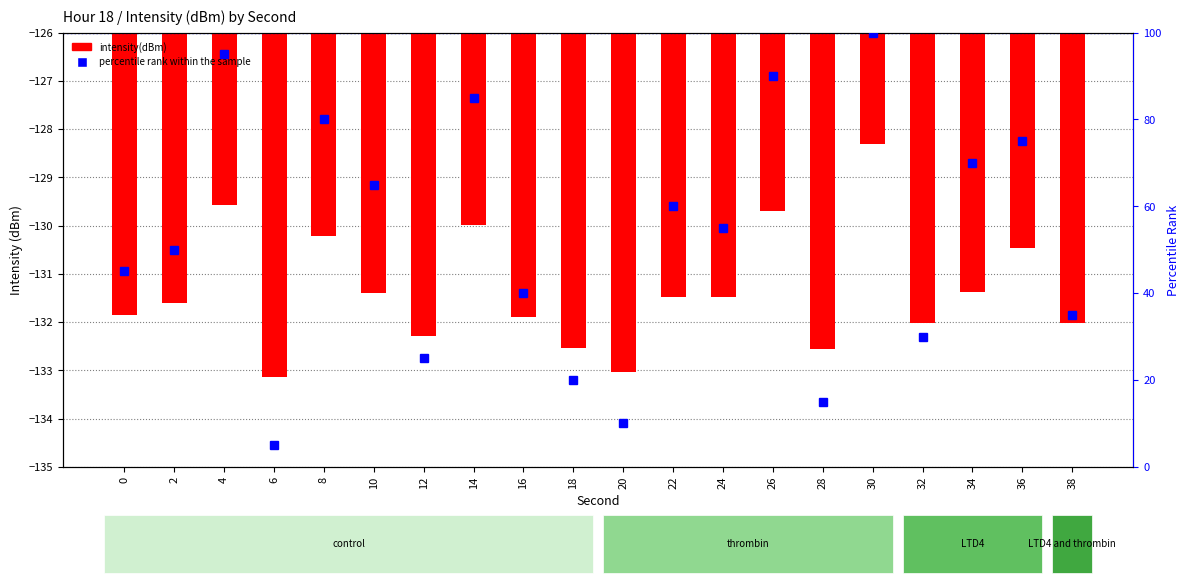

Which series has the widest spread of values?

percentile rank within the sample